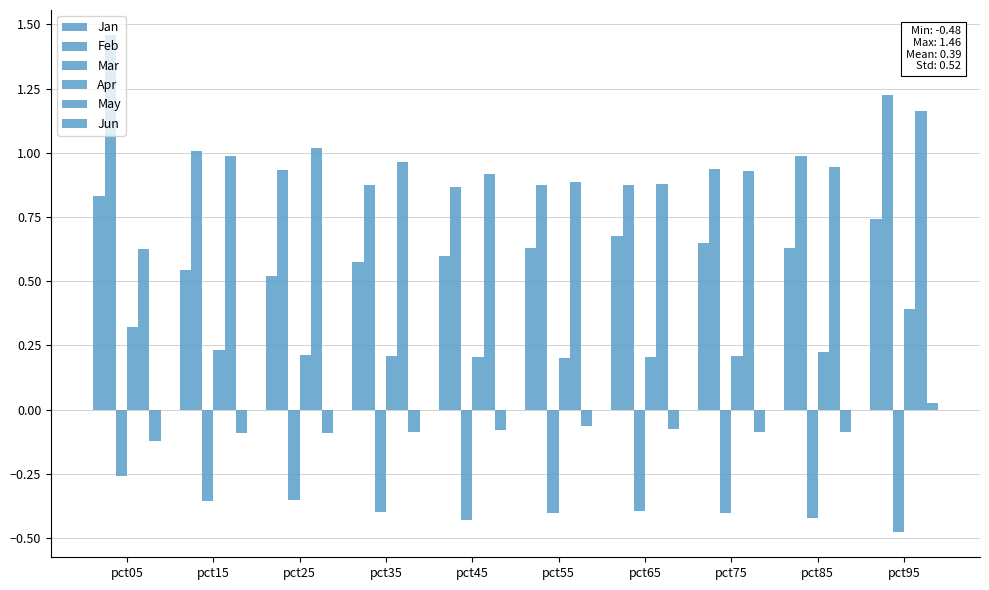

Does the chart contain stacked bars?

No